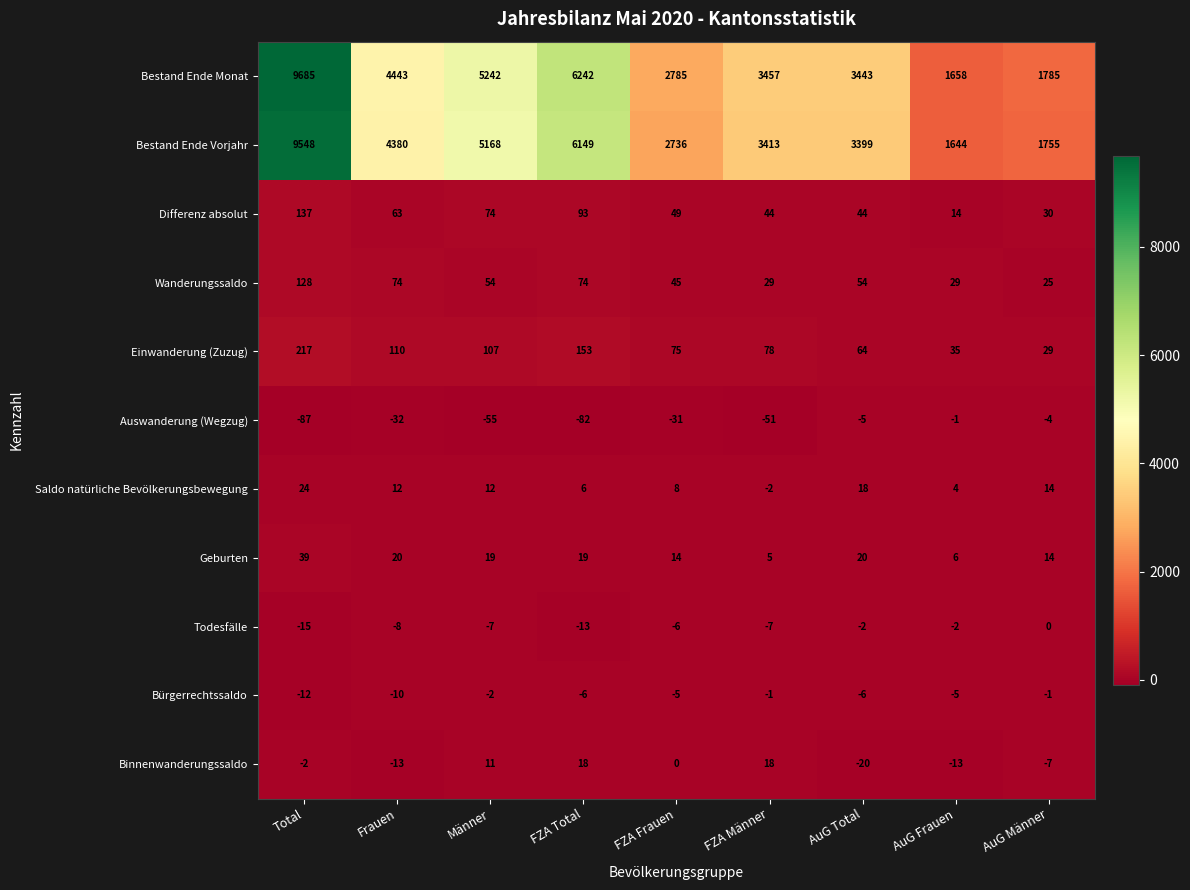

Which series has the largest total across all categories?

Bestand Ende Monat